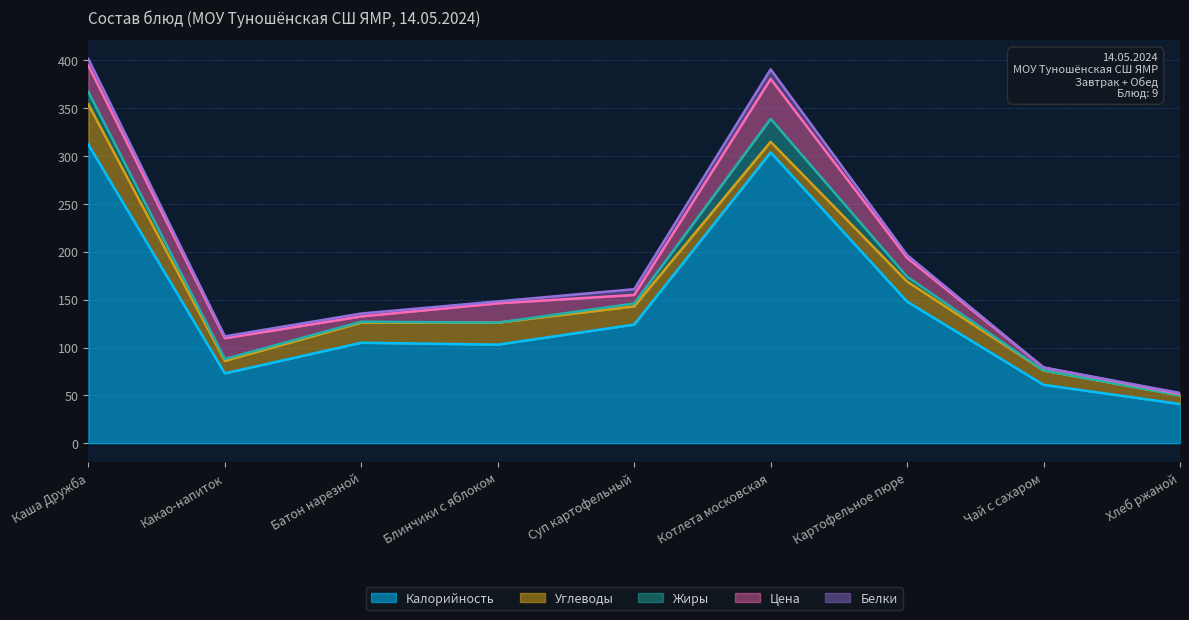

Which series changed the most between Каша Дружба and Блинчики с яблоком?

Калорийность